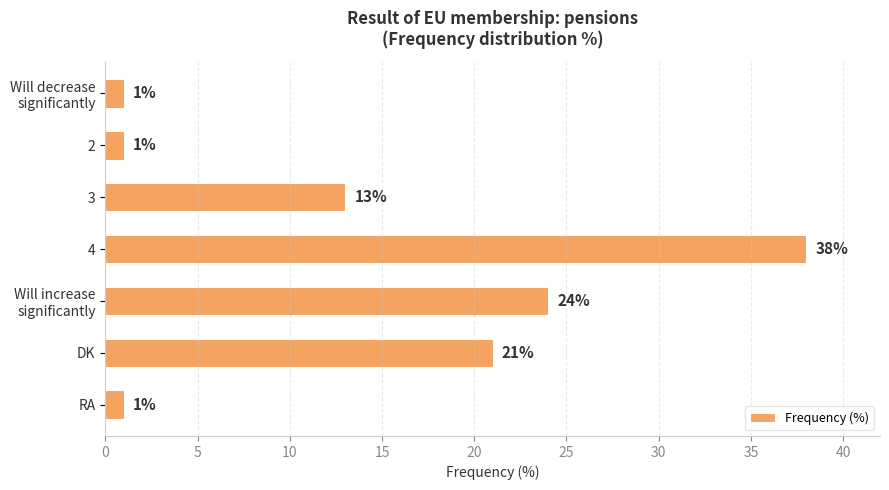

What is the label of the 4th bar from the bottom?

4